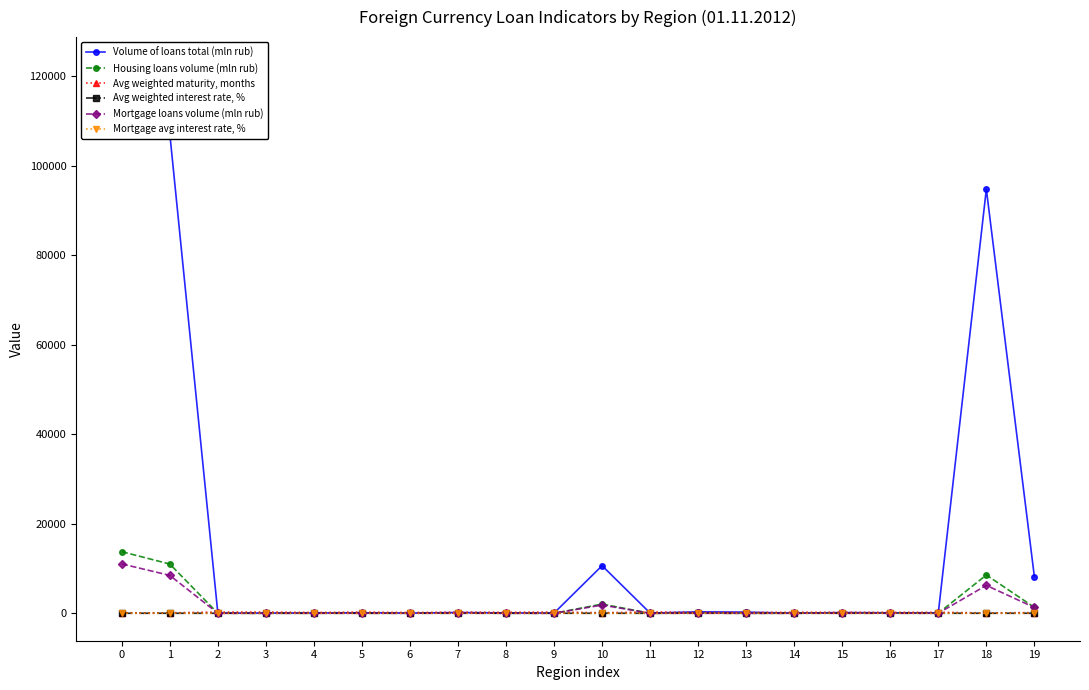

Rank the categories by Avg weighted interest rate, % value from highest to lowest.

9, 18, 13, 1, 17, 16, 14, 10, 4, 0, 7, 6, 5, 12, 15, 3, 2, 8, 11, 19